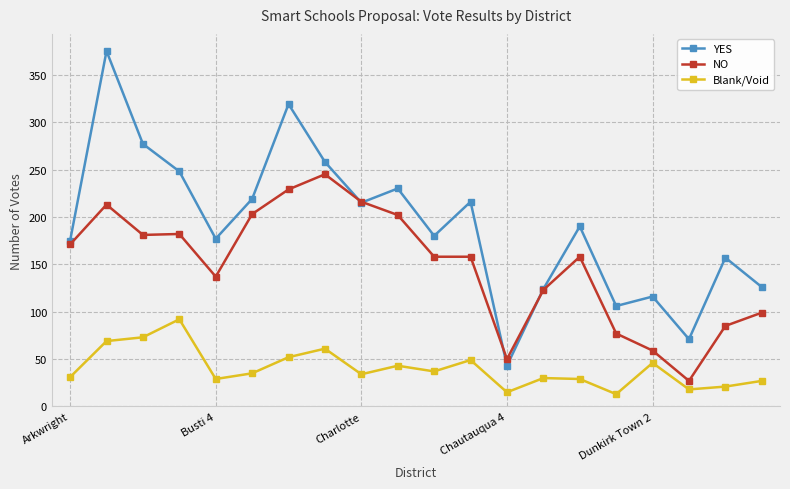

Which series has the largest range (max minus min)?

YES